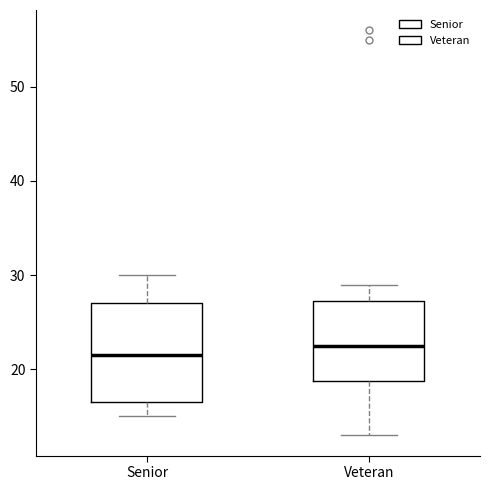

Which box has the highest median line?

Veteran